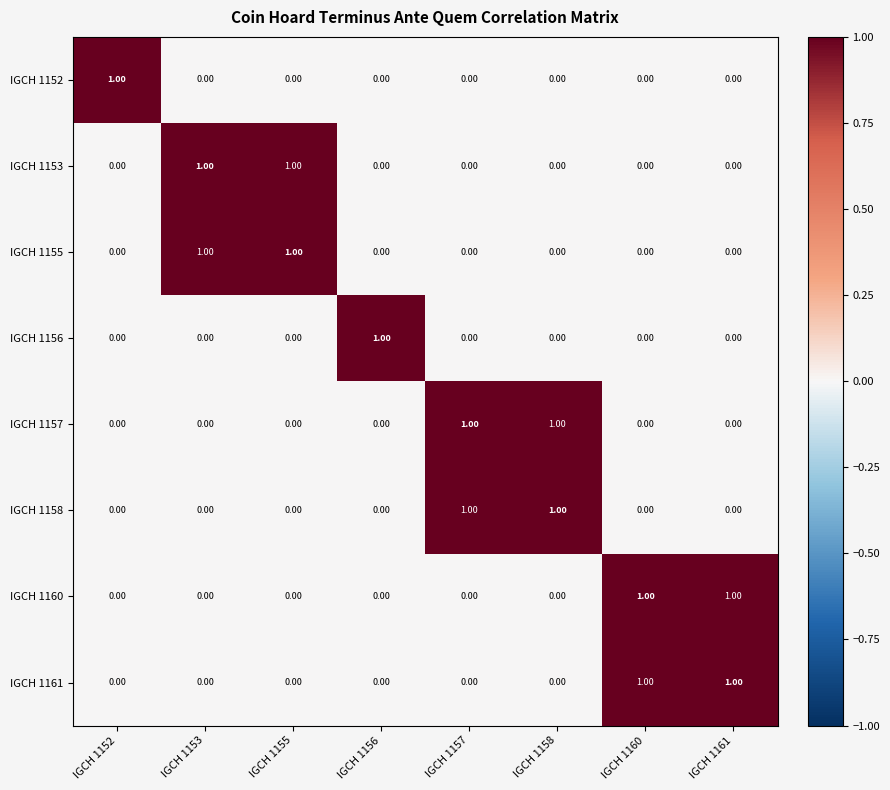

Is the value of IGCH 1153 at IGCH 1153 greater than the value of IGCH 1157 at IGCH 1153?

Yes